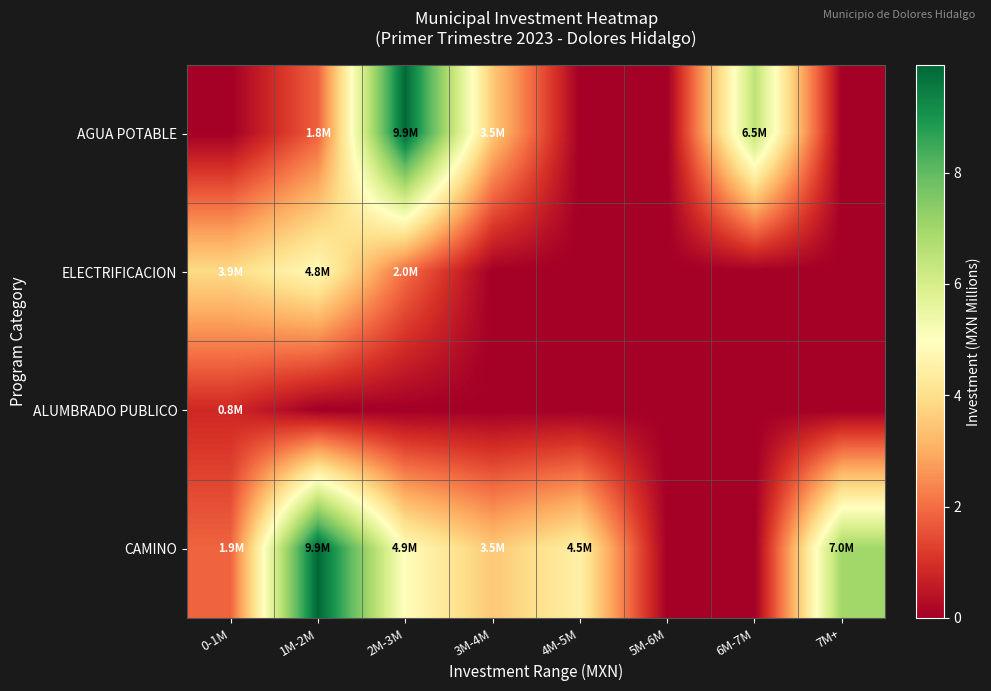

Reading left to right, what are all the values shown in this chart?

AGUA POTABLE: 0-1M=0.0	1M-2M=1.8	2M-3M=9.9	3M-4M=3.5	4M-5M=0.0	5M-6M=0.0	6M-7M=6.5	7M+=0.0
ELECTRIFICACION: 0-1M=3.9	1M-2M=4.8	2M-3M=2.0	3M-4M=0.0	4M-5M=0.0	5M-6M=0.0	6M-7M=0.0	7M+=0.0
ALUMBRADO PUBLICO: 0-1M=0.8	1M-2M=0.0	2M-3M=0.0	3M-4M=0.0	4M-5M=0.0	5M-6M=0.0	6M-7M=0.0	7M+=0.0
CAMINO: 0-1M=1.9	1M-2M=9.9	2M-3M=4.9	3M-4M=3.5	4M-5M=4.5	5M-6M=0.0	6M-7M=0.0	7M+=7.0